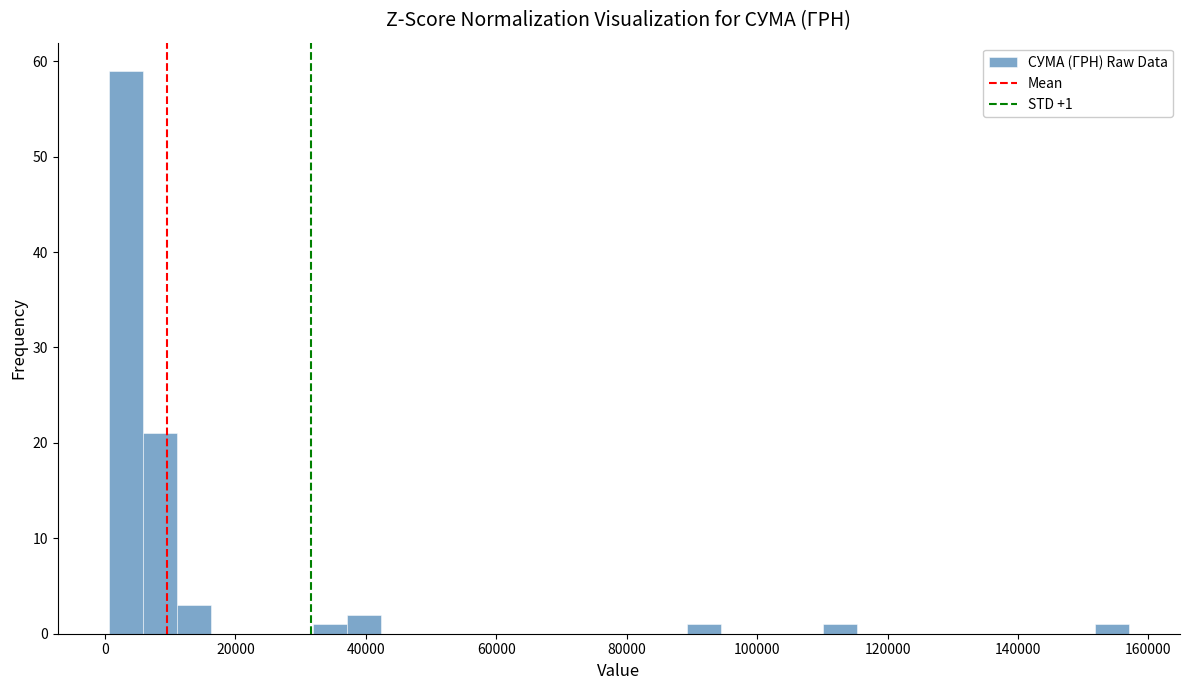

Around what value on the x-axis is the tallest bar? Give the approximate position of its centre, as read against the axis.

4000